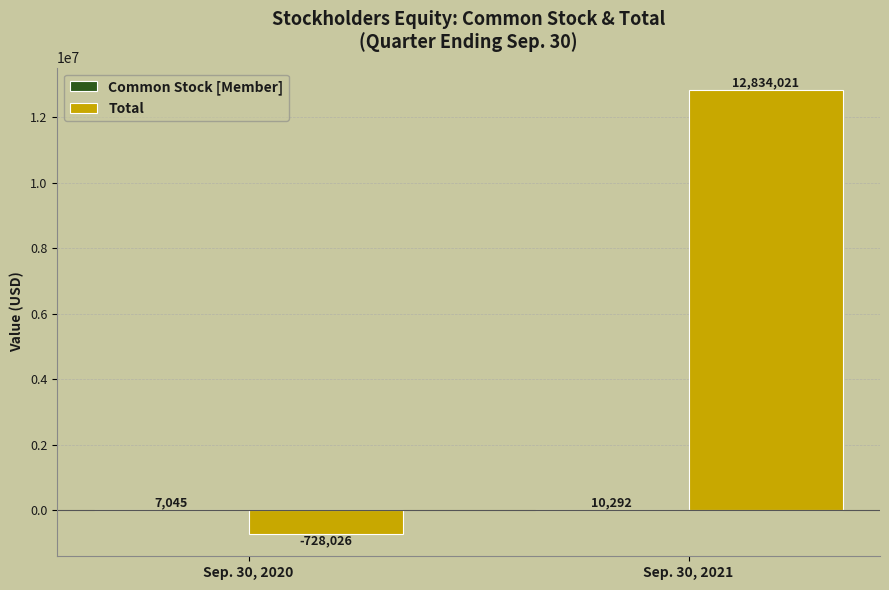

What is the total value across all series at Sep. 30, 2020?

-720981